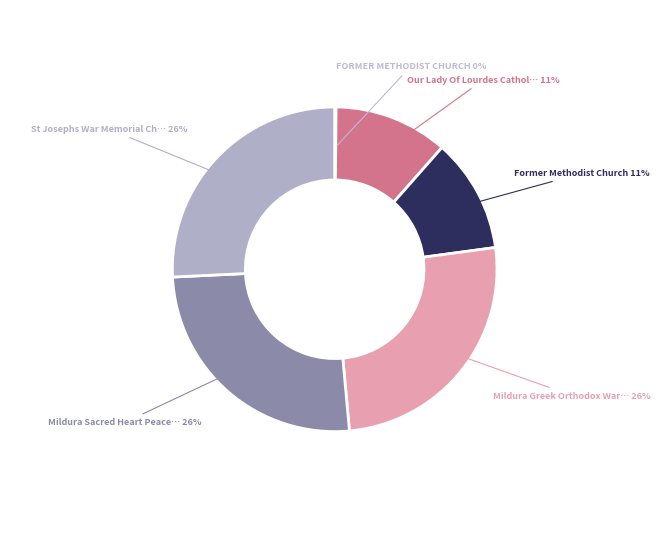

What is the largest slice in the pie chart?

St Josephs War Memorial Church